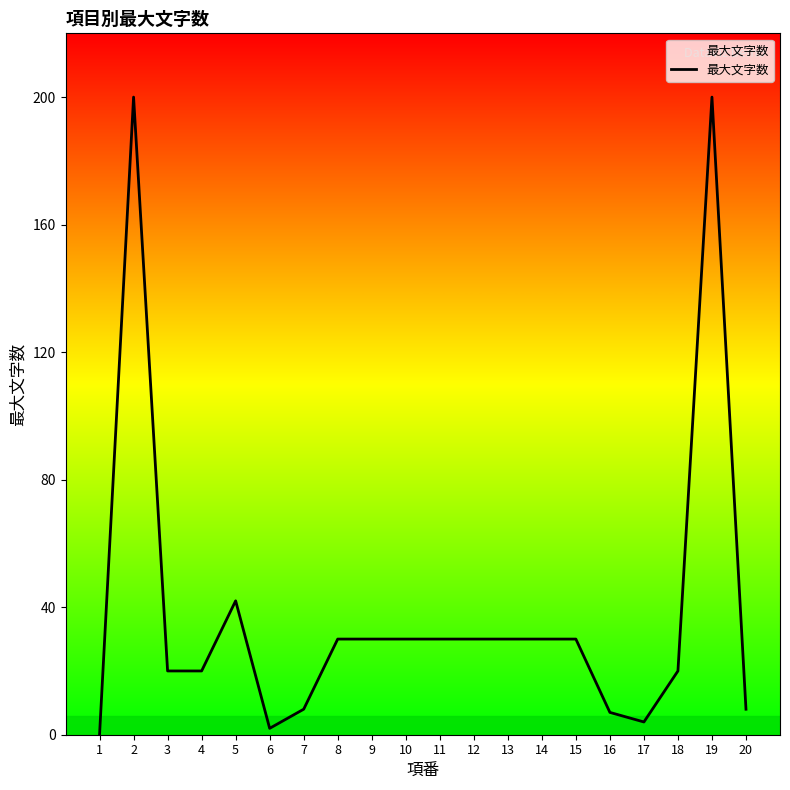

Which label corresponds to the largest value in the chart?

2